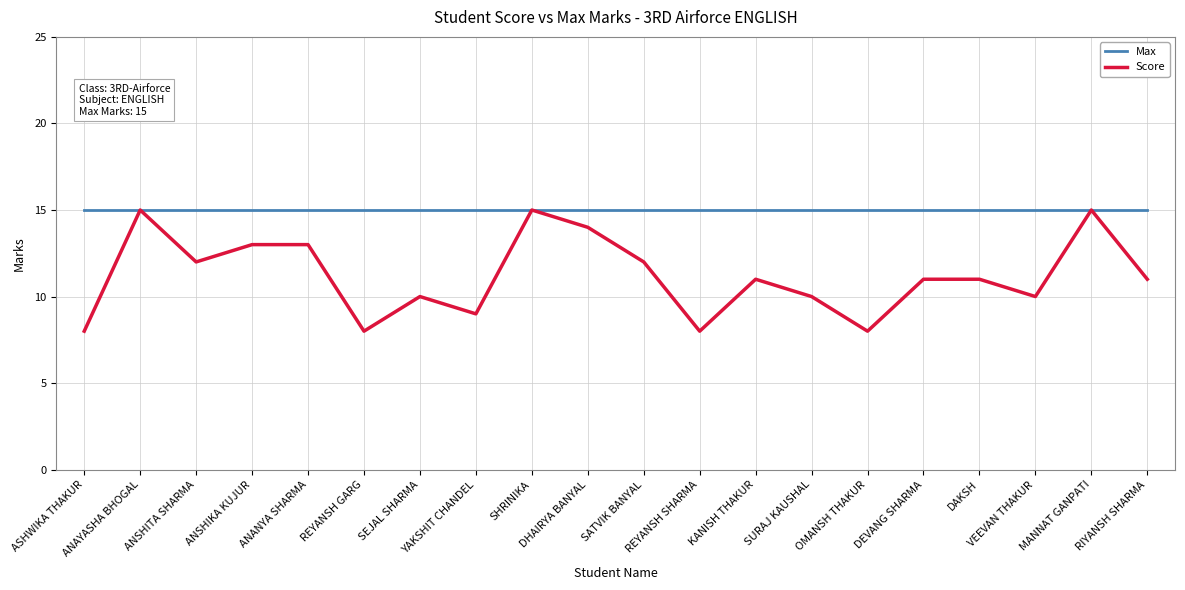

The Score series shows 26 at SHRINIKA. True or false?

False